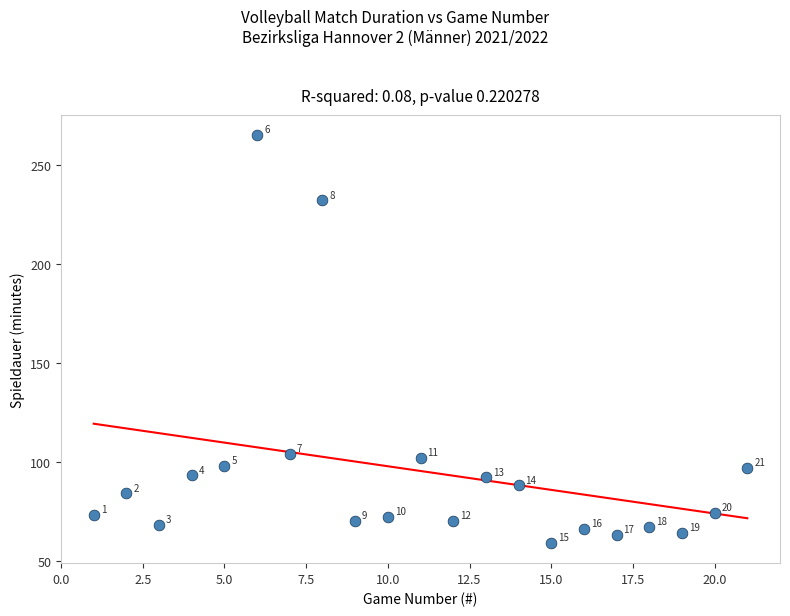

What Y value in the scatter plot is closest to 162?

104